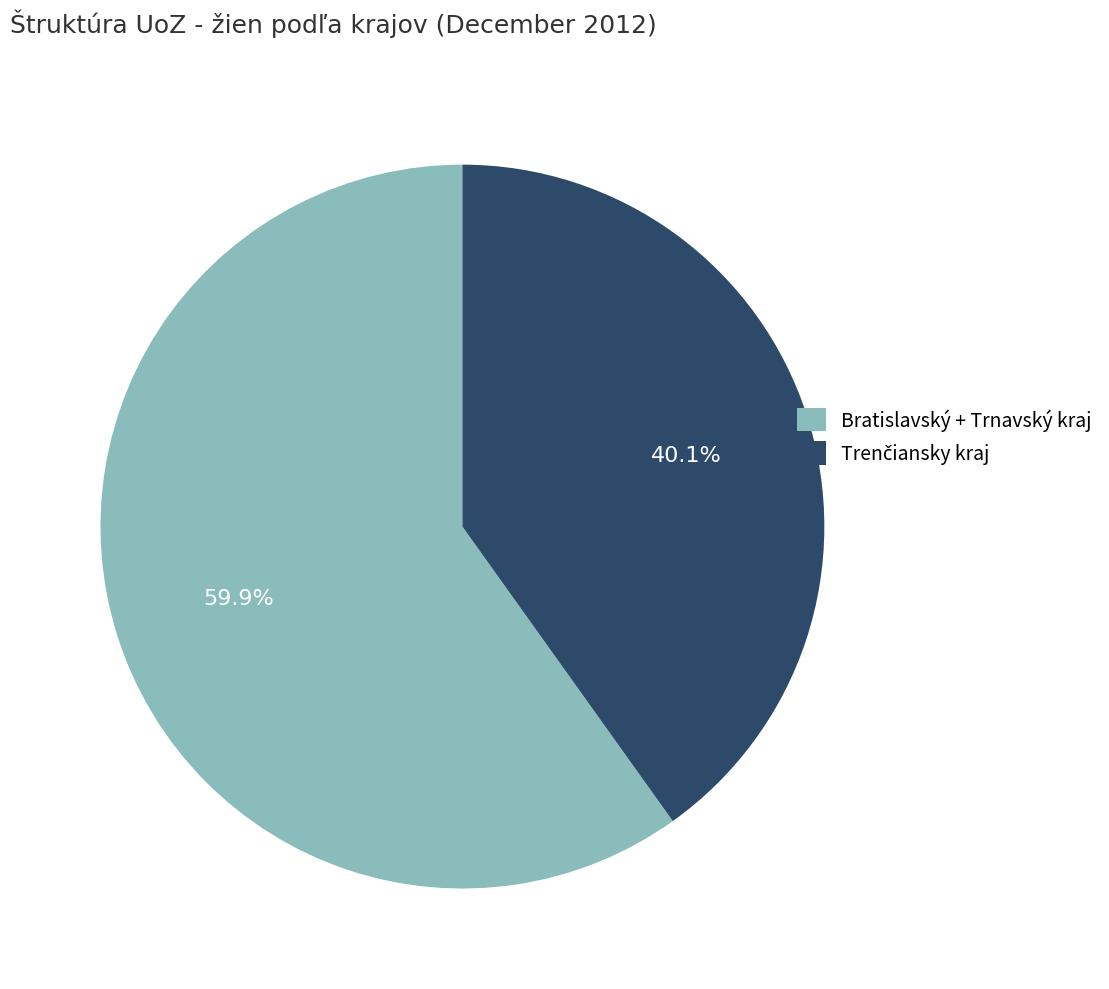

How much of the chart is everything except Bratislavský + Trnavský kraj?

40.1%